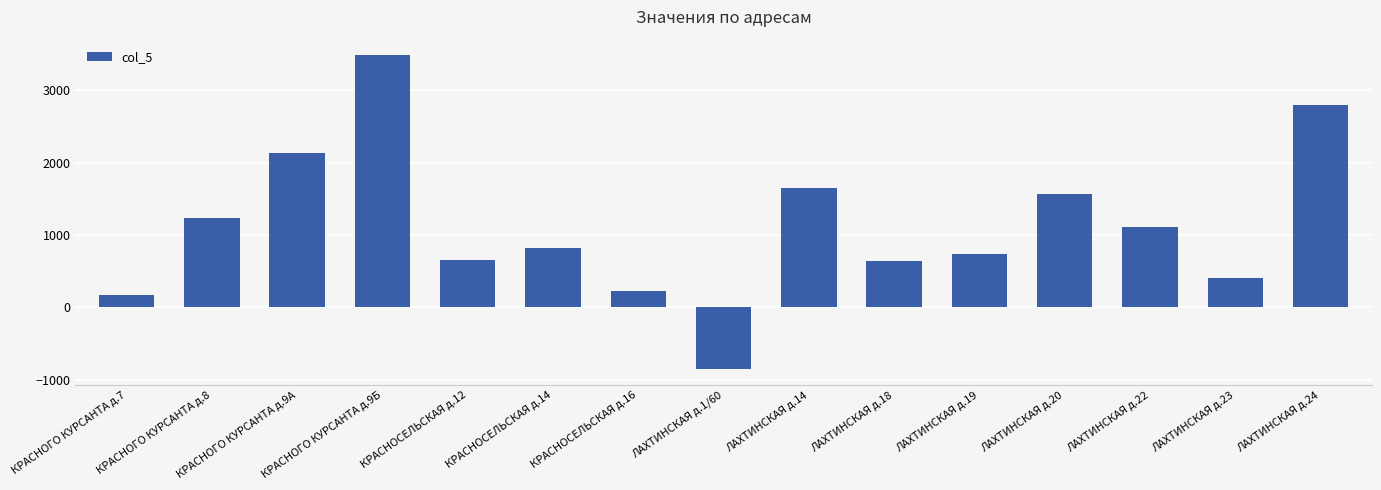

What is the smallest value displayed?

-860.1